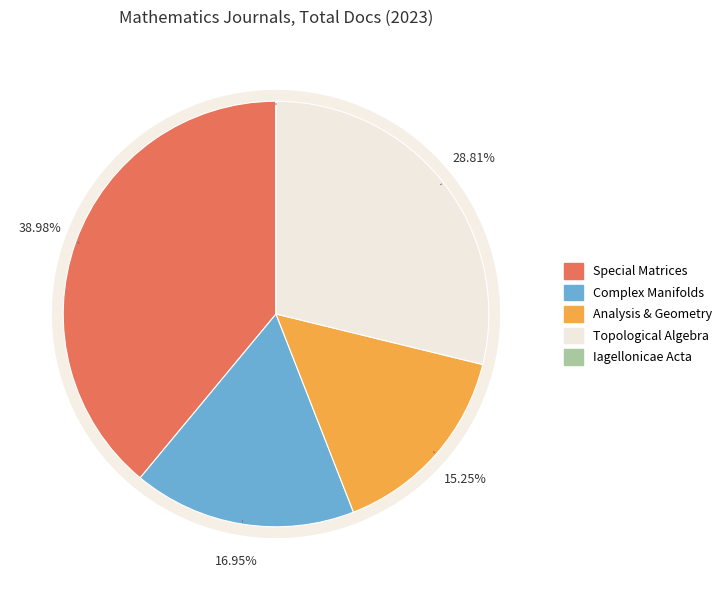

True or false: Special Matrices accounts for 39% of the total.

True